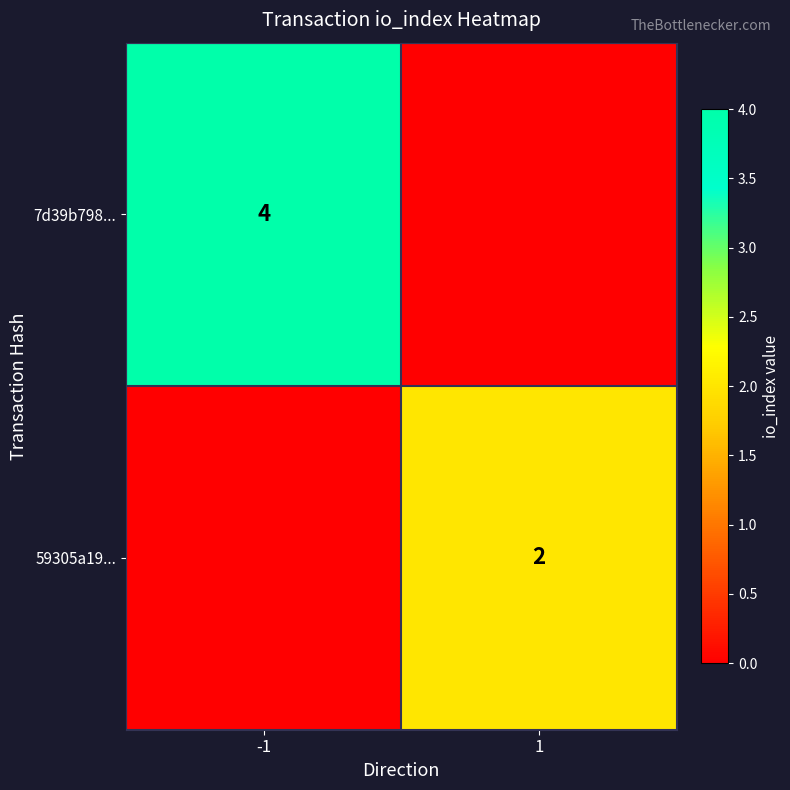

Is the value of 59305a19... at 1 greater than the value of 7d39b798... at -1?

No